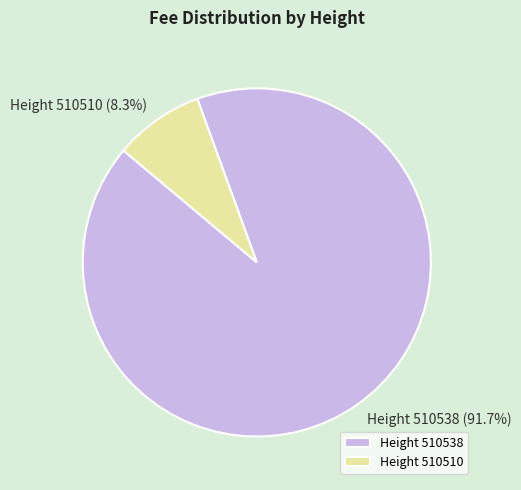

Which slice represents more than half of the pie?

Height 510538